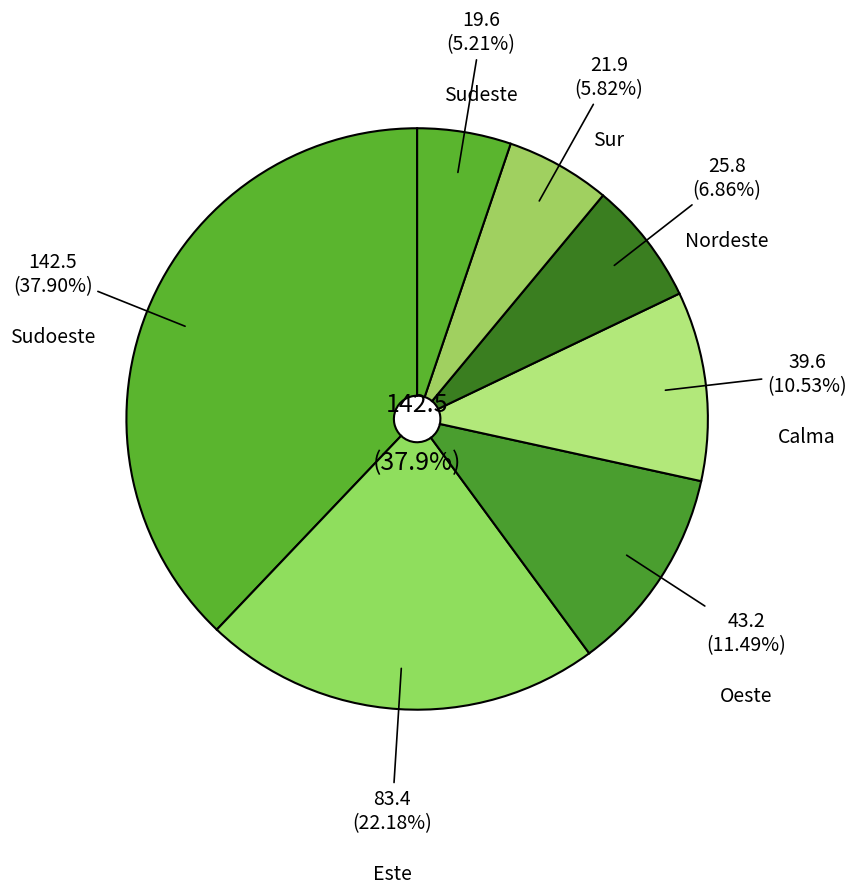

Is it true that Sudoeste is 1% of the pie?

False